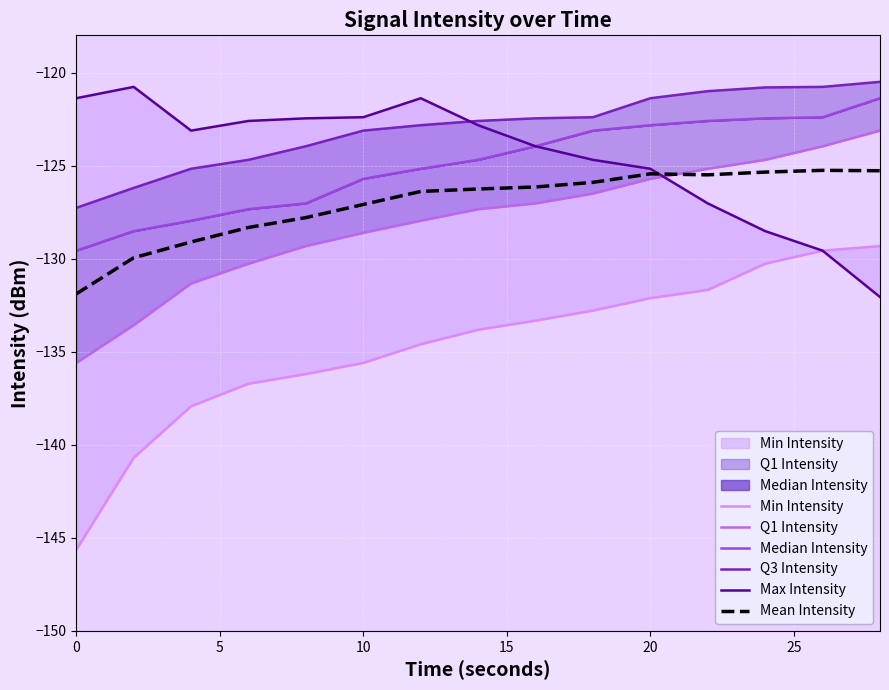

What is the value of the Q3 Intensity point at the 12th from the left?

-121.0